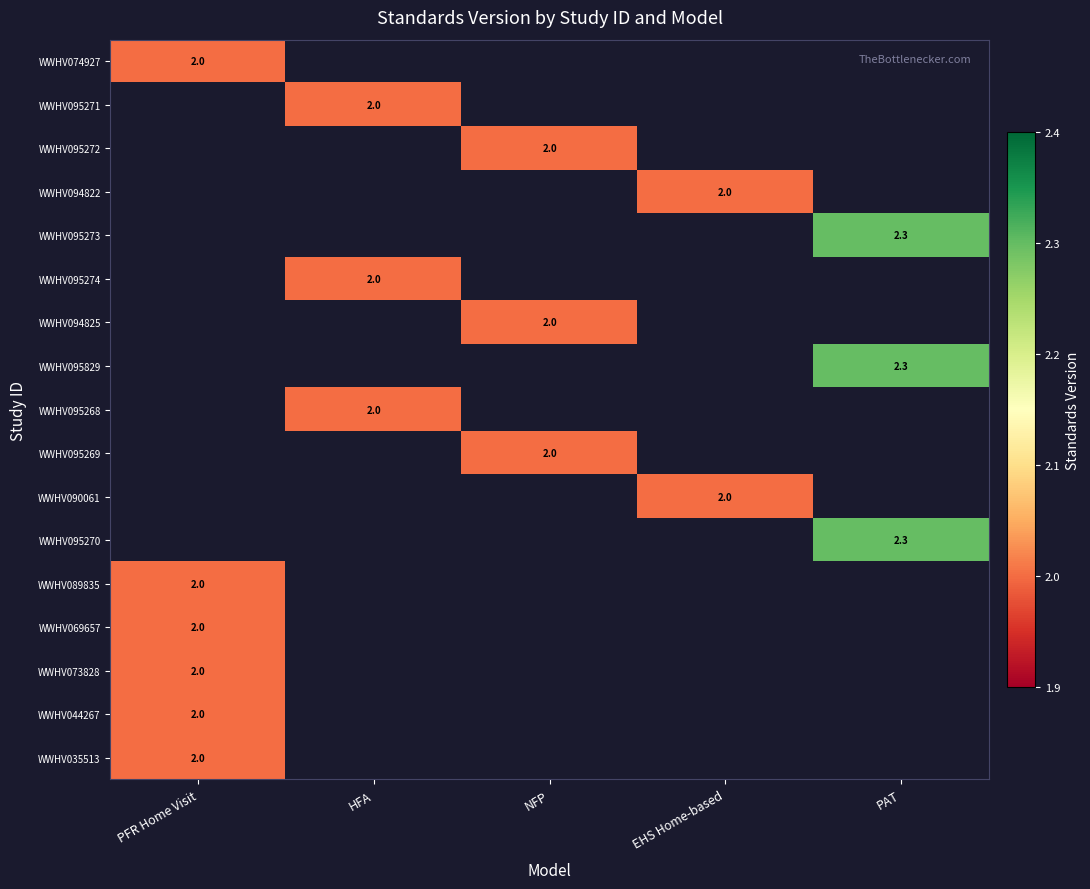

How many data points does each series have?

5